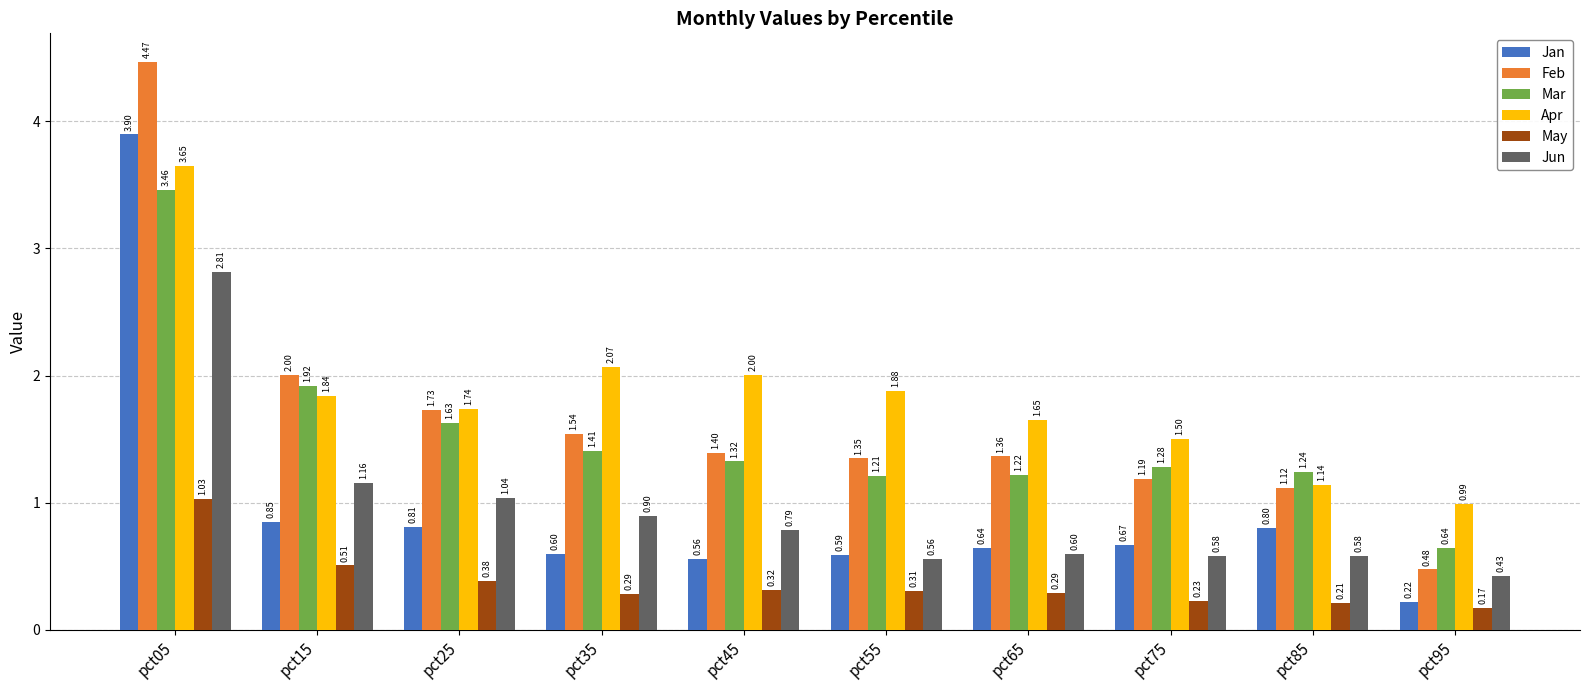

Between pct35 and pct55, which series saw the biggest shift?

Jun